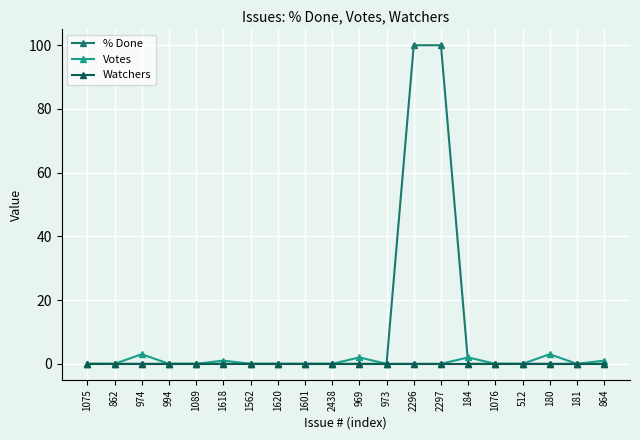

What are all the series names shown in the legend?

% Done, Votes, Watchers